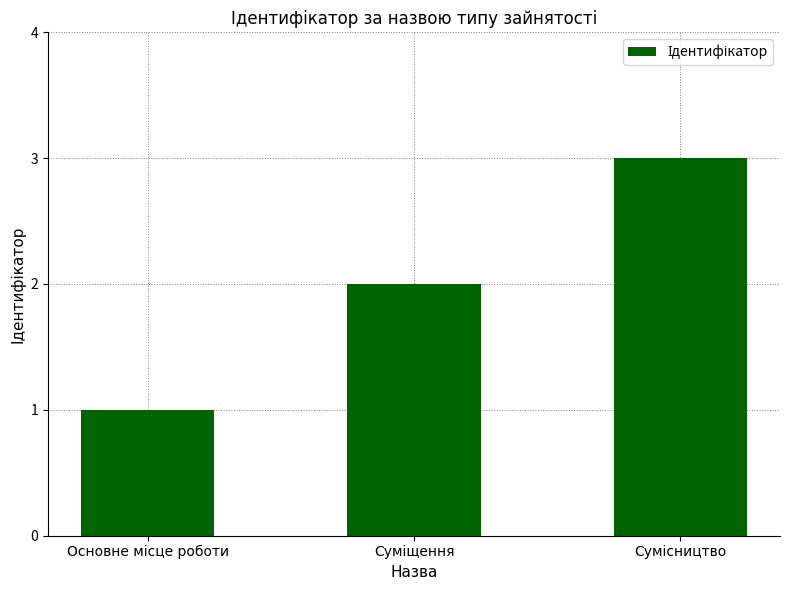

What is the greatest value displayed?

3